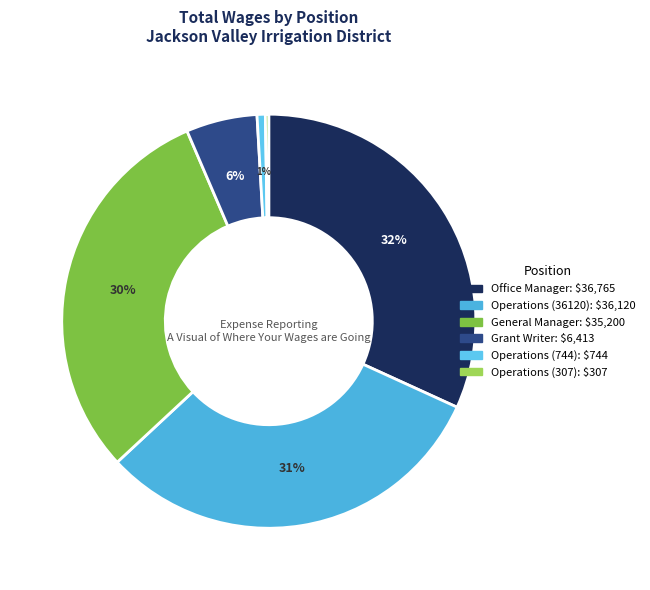

Combined, what portion of the pie is General Manager and Operations (36120)?

61.7%